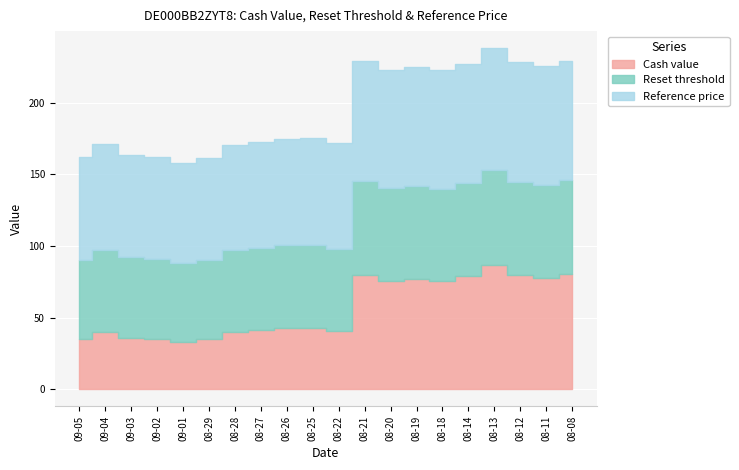

What is the difference between the maximum and minimum values in the Cash value series?

53.2